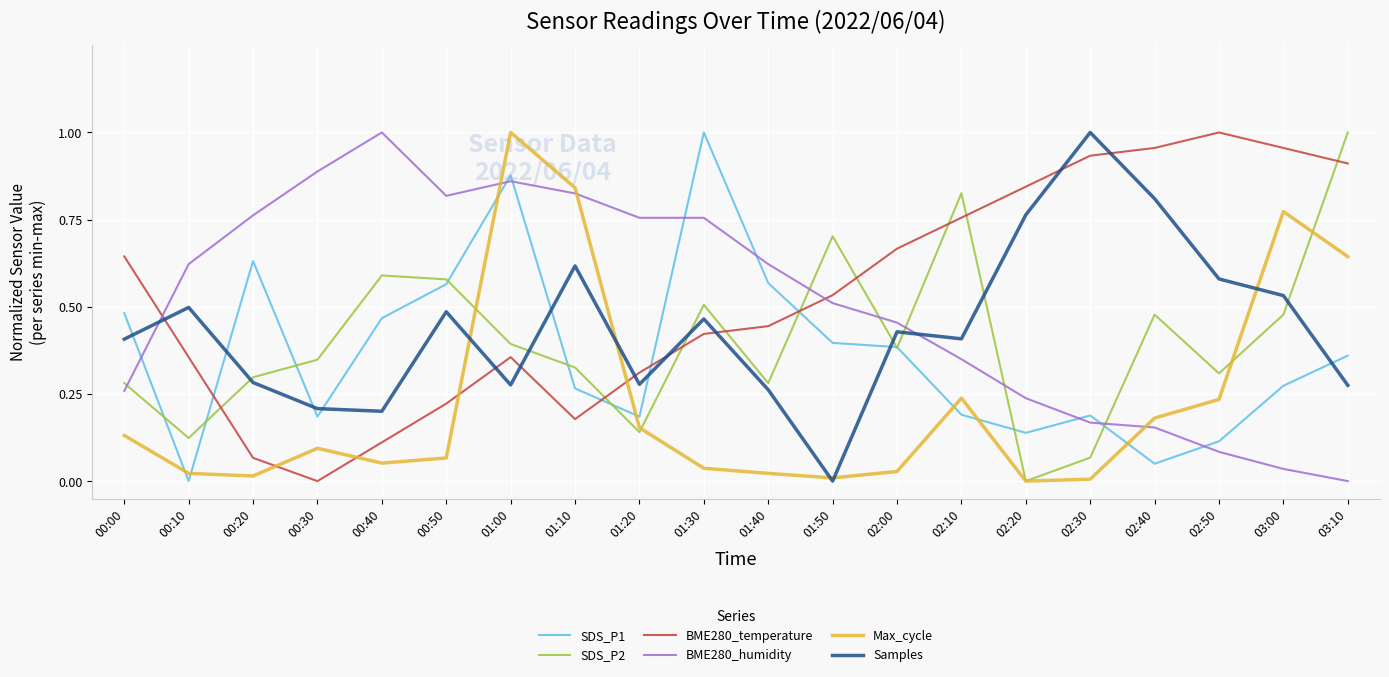

At which label does BME280_humidity reach its minimum?

03:10